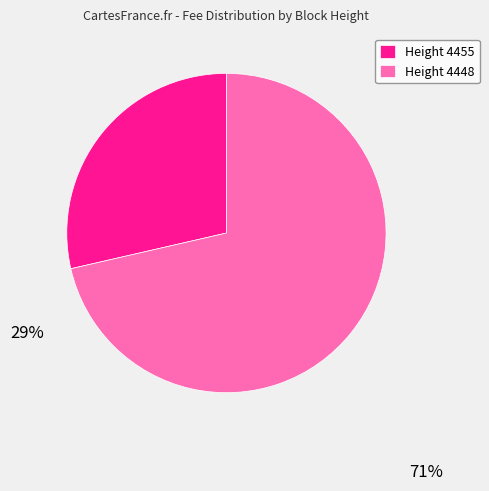

How many slices are in this pie chart?

2